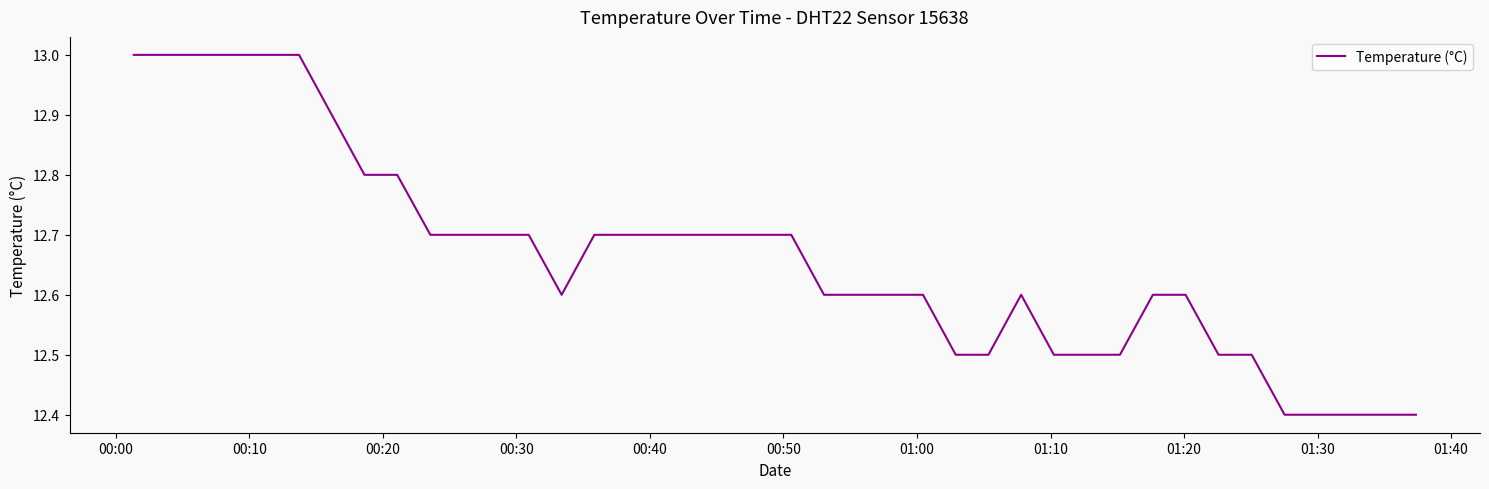

What is the minimum value shown in the chart?

12.4